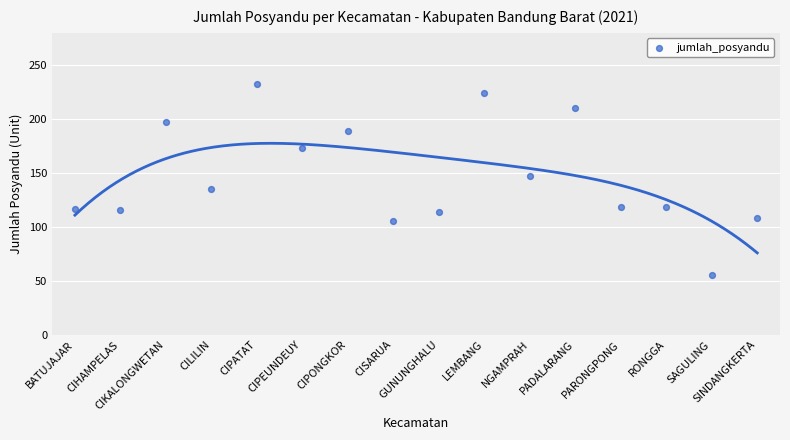

What Y value in the scatter plot is closest to 144?

147